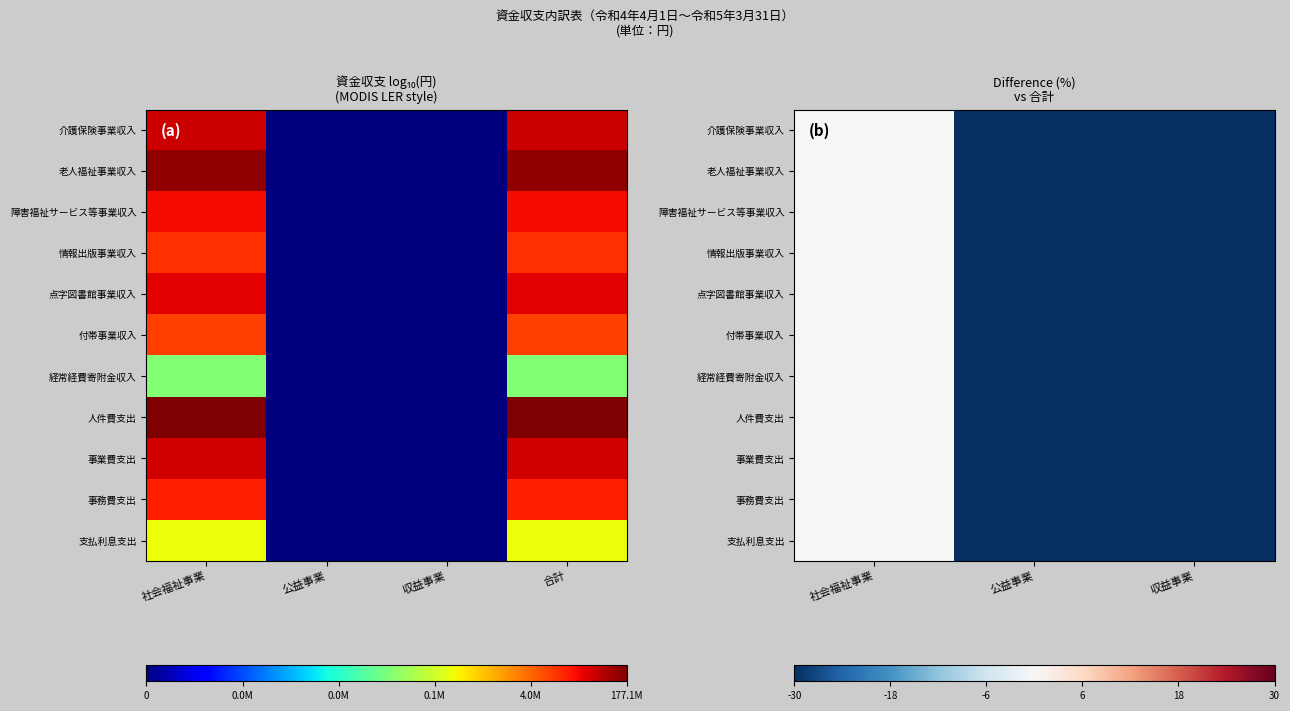

Count the 人件費支出 values in the range -100 to 0.

3